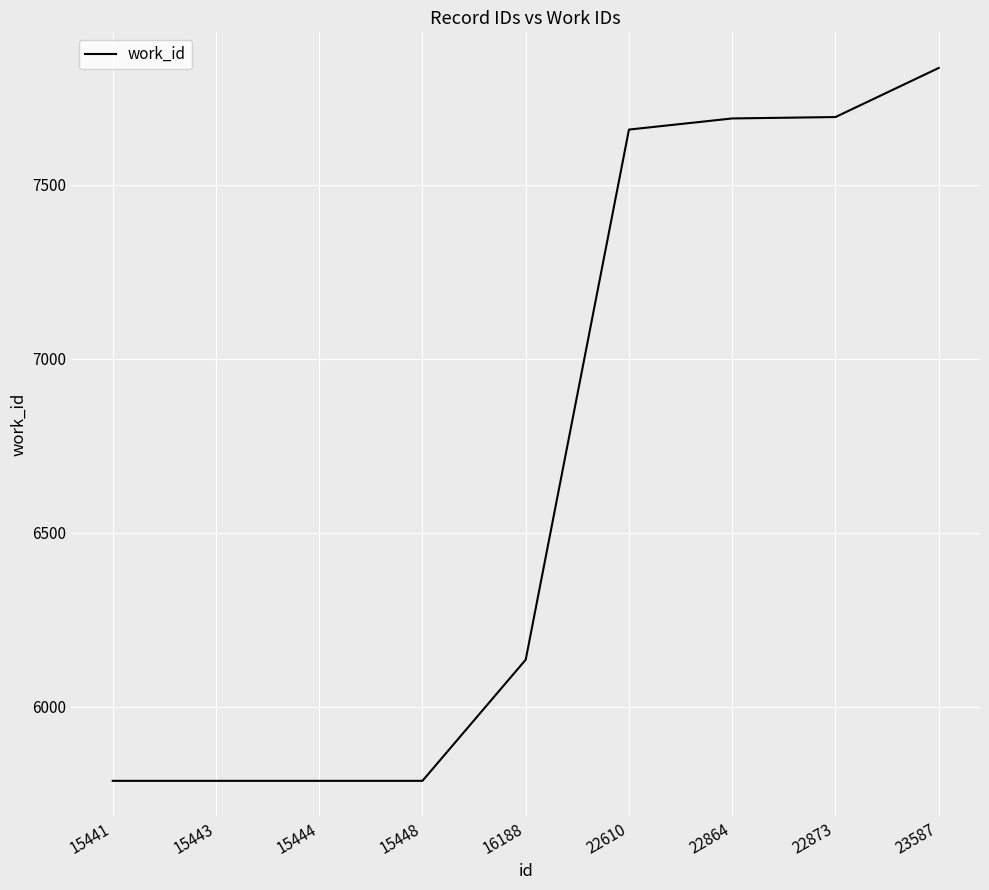

Which label corresponds to the largest value in the chart?

23587